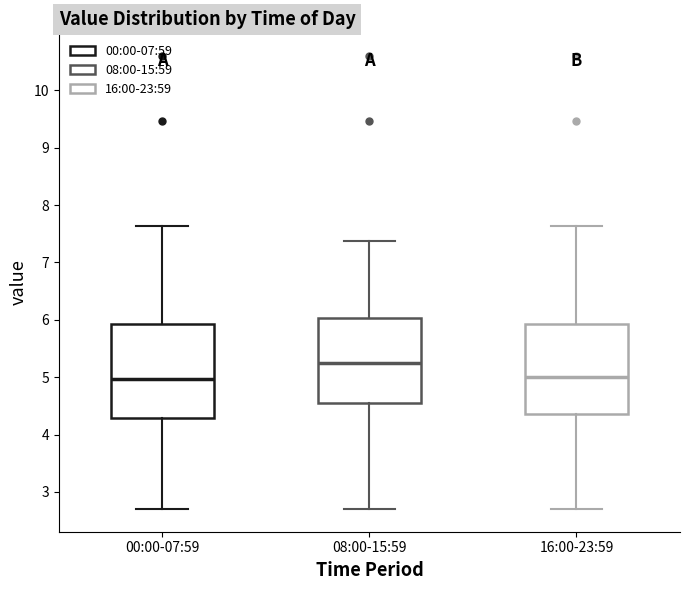

Reading left to right, transcribe this box plot: for each box, give where its median line is, the range the box spans, and where its two whiskers end, as read against the y-axis. The values are not printed on the chart, so give them approximately, as read against the axis.

00:00-07:59: median 5.0, box 4.3 to 5.9, whiskers 2.7 to 7.6
08:00-15:59: median 5.3, box 4.6 to 6.0, whiskers 2.7 to 7.4
16:00-23:59: median 5.0, box 4.4 to 5.9, whiskers 2.7 to 7.6